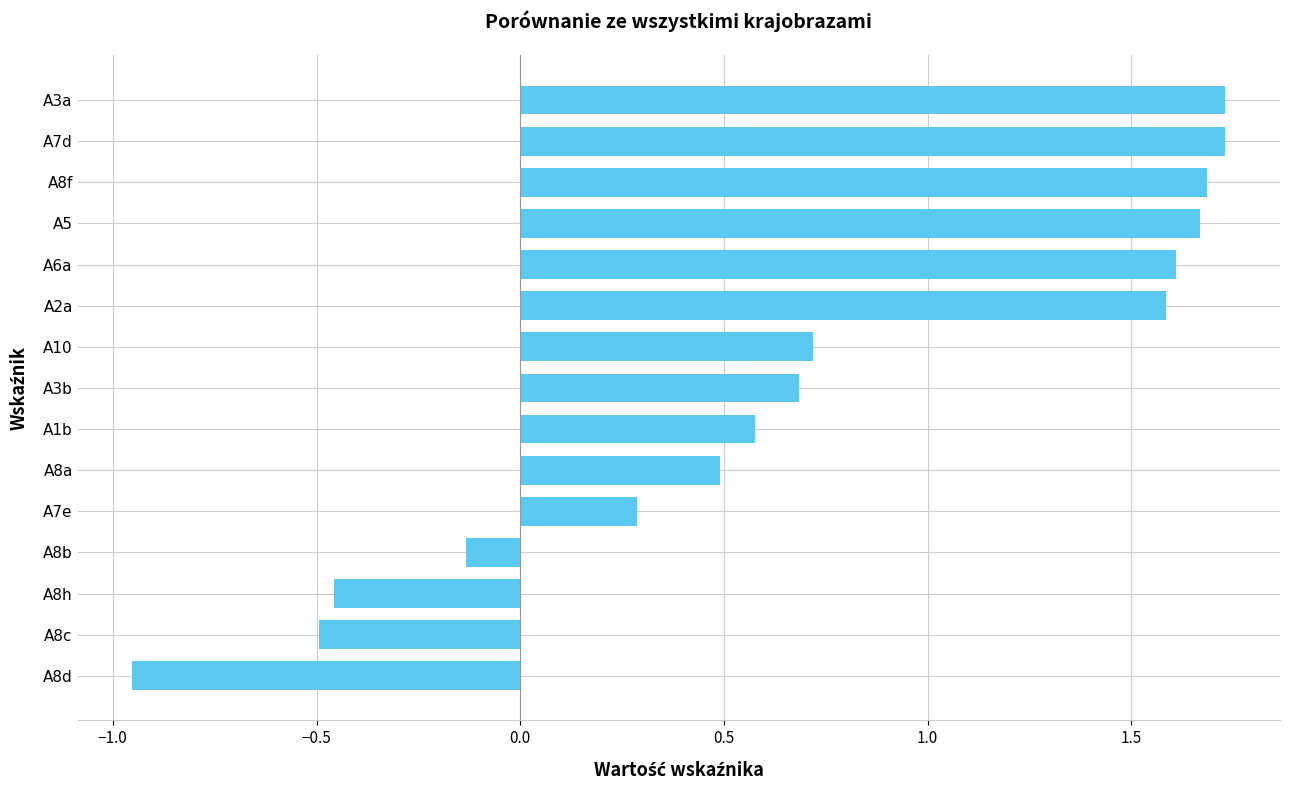

At which category does the chart reach its minimum across all series?

A8d